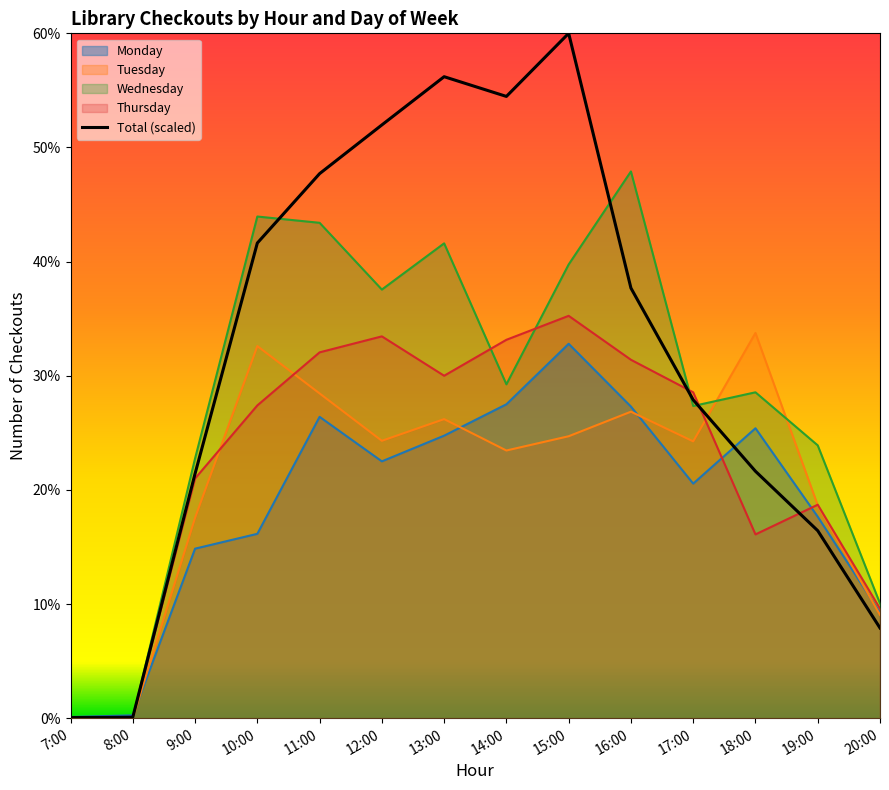

Reading left to right, transcribe all the data shown in this chart.

Monday: 2	5	297	323	528	450	495	550	656	546	411	508	353	185
Tuesday: 0	0	351	652	569	486	524	469	494	537	485	675	373	181
Wednesday: 1	0	455	879	868	751	832	585	795	958	547	571	478	201
Thursday: 2	2	420	548	641	669	600	663	705	628	571	322	374	192